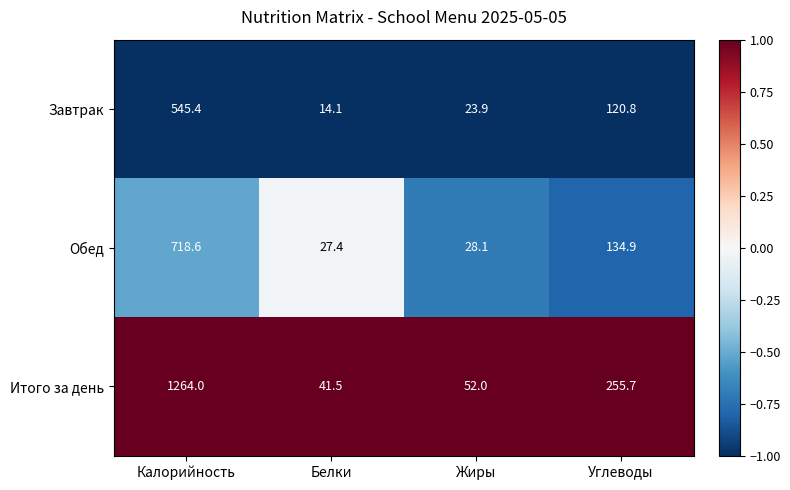

How many series are shown in this chart?

3